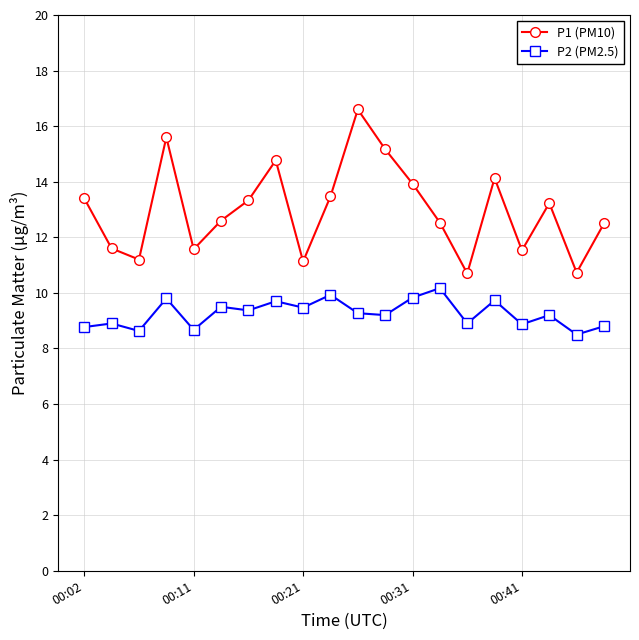

True or false: P1 (PM10) has more than 1 interior local peaks.

True